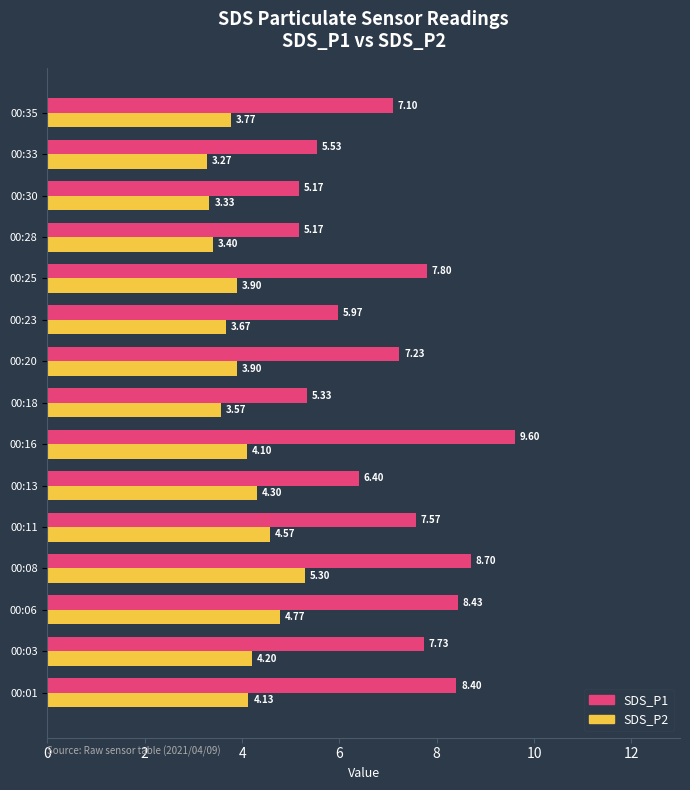

Rank the series by their maximum value, from lowest to highest.

SDS_P2, SDS_P1